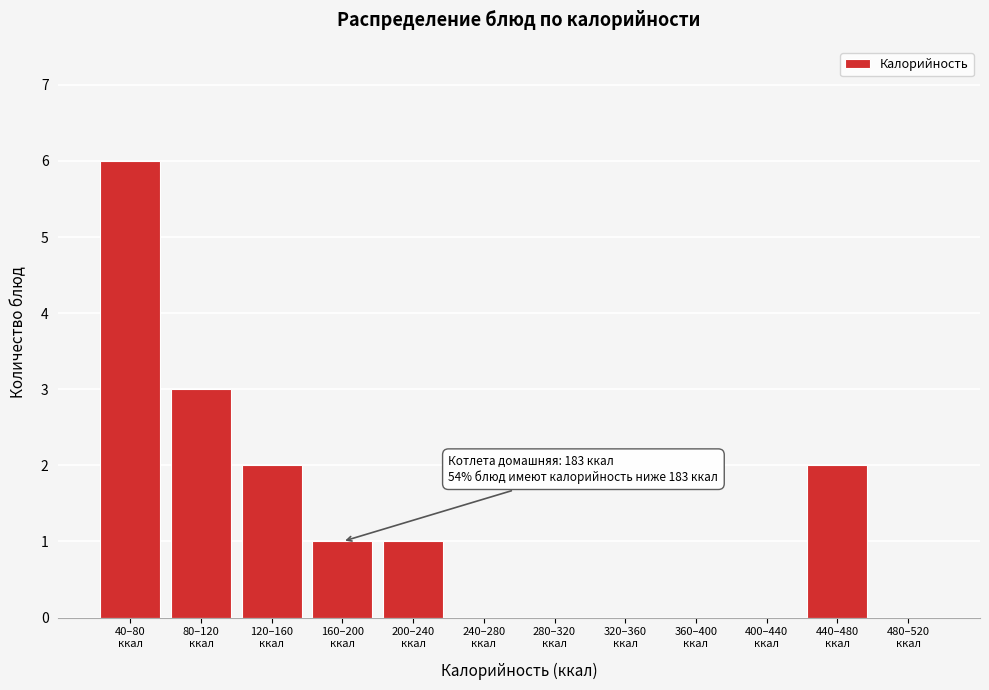

What is the maximum value shown in the chart?

6